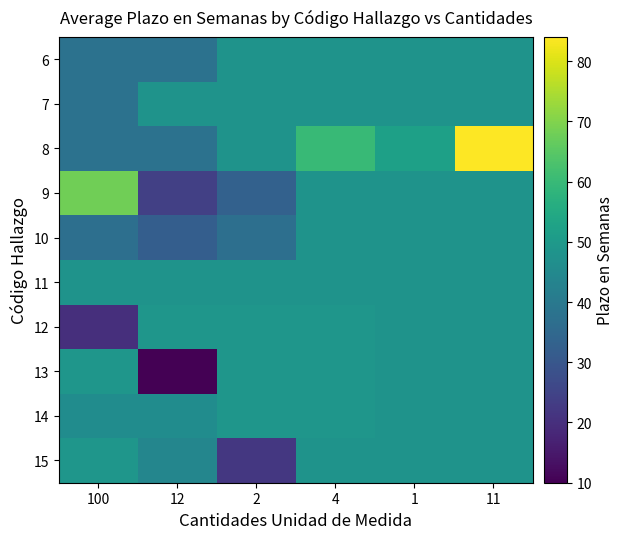

Reading right to left, list all the values displayed in this chart.

6: 11=48	1=48	4=48	2=48	12=38	100=38
7: 11=48	1=48	4=48	2=48	12=48	100=38
8: 11=84	1=52	4=60	2=48	12=38	100=38
9: 11=48	1=48	4=48	2=33	12=24	100=68
10: 11=48	1=48	4=48	2=37	12=32	100=37
11: 11=48	1=48	4=48	2=48	12=48	100=48
12: 11=48	1=48	4=49	2=49	12=49	100=20
13: 11=48	1=48	4=49	2=49	12=10	100=49
14: 11=48	1=48	4=49	2=49	12=46	100=46
15: 11=48	1=48	4=48	2=22	12=44	100=49